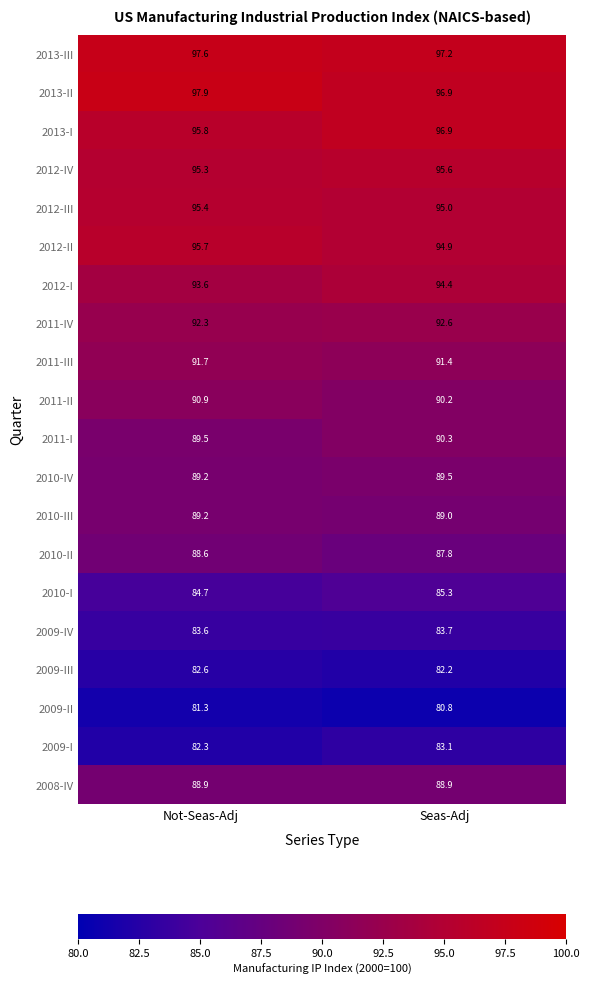

Which series has the widest spread of values?

2013-I